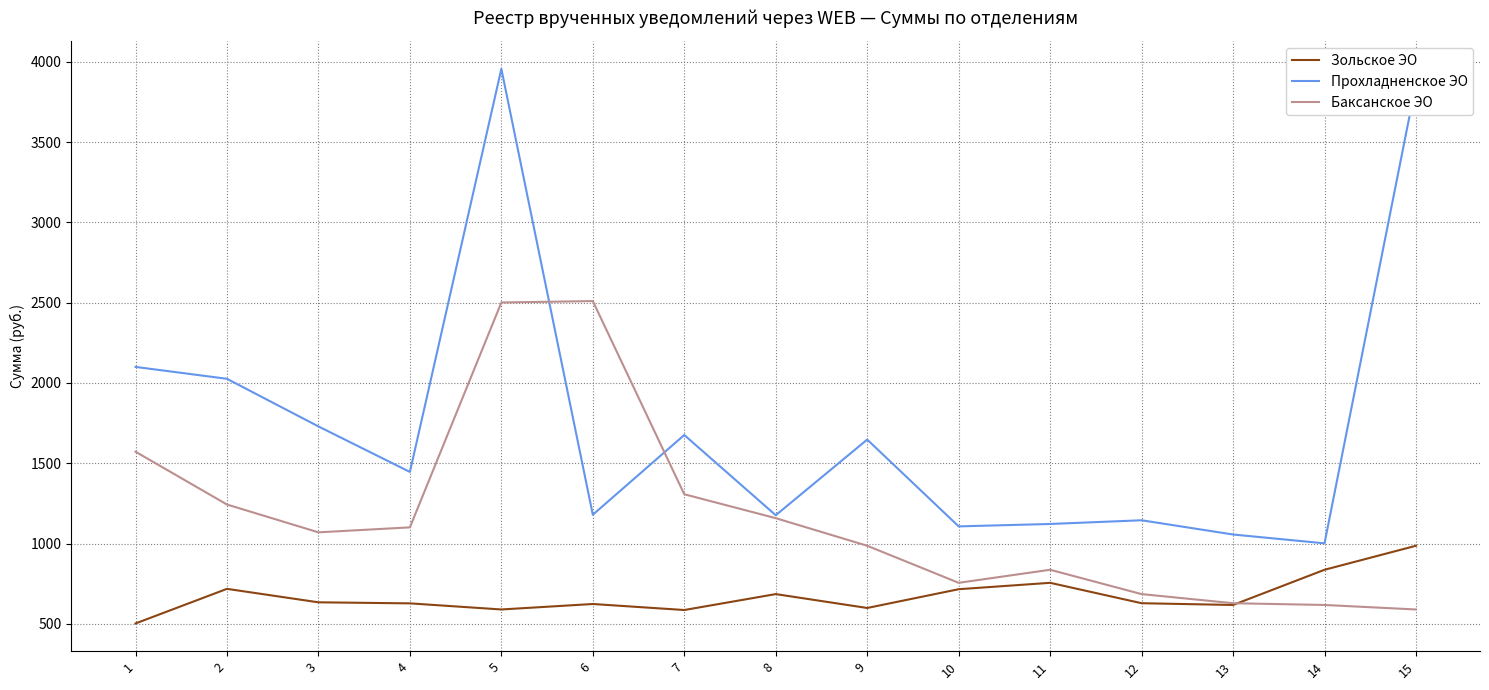

What is the sum of all Баксанское ЭО values?

17561.2